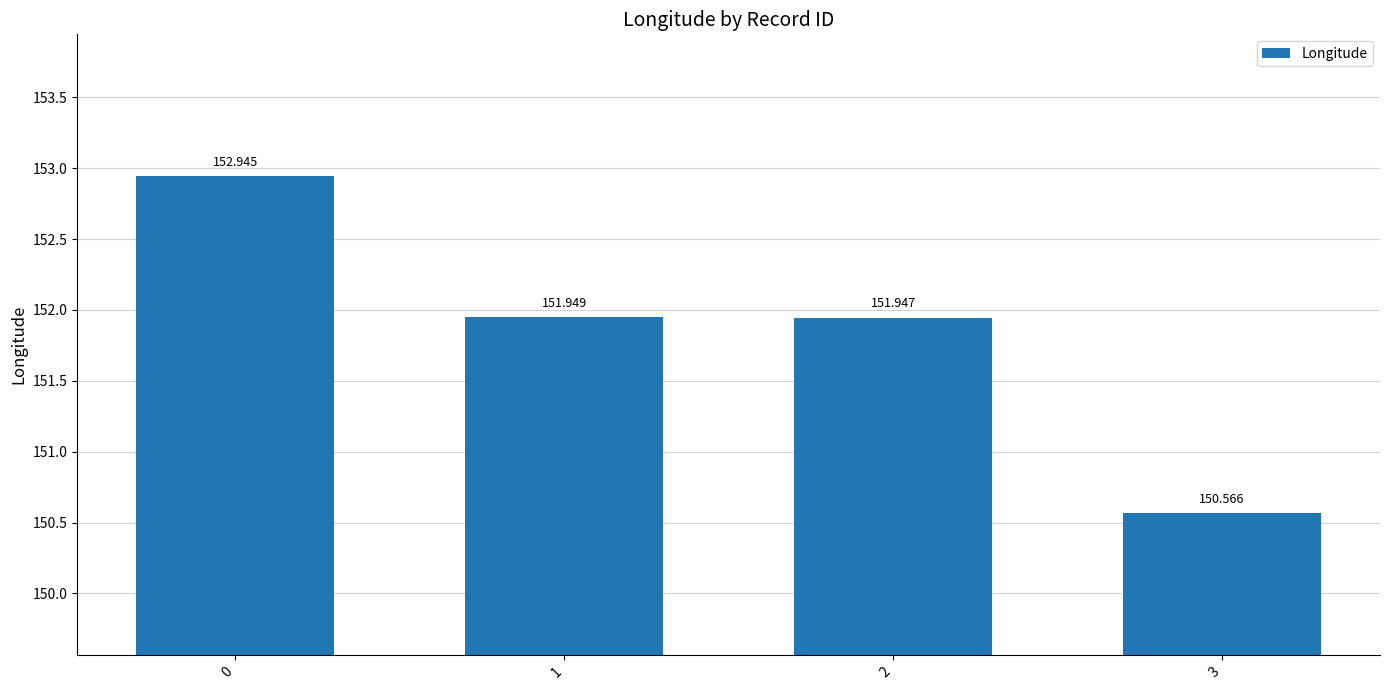

List the labels in order of value, largest first.

0, 1, 2, 3